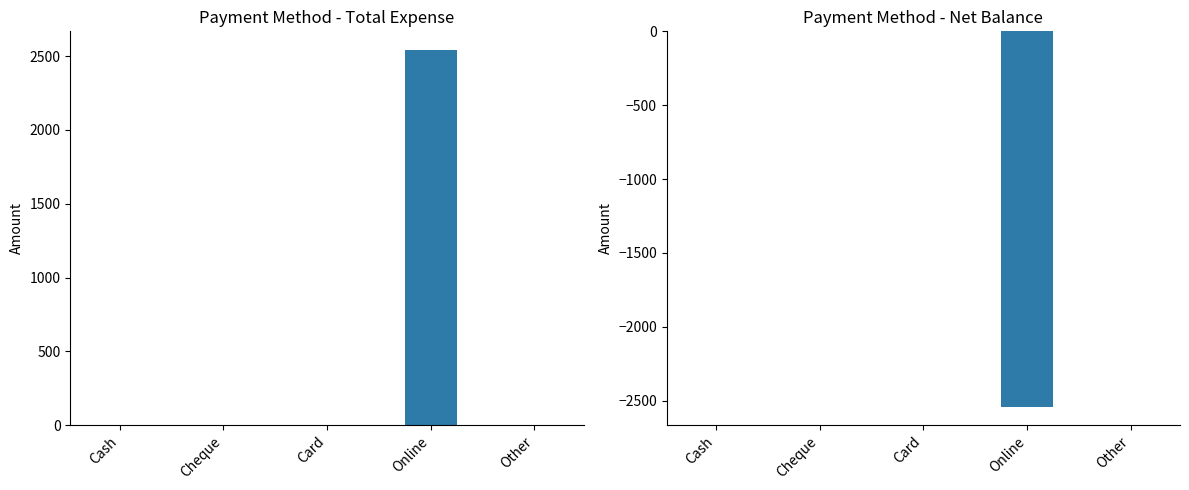

True or false: Total Expense has a value of 0 at Other.

True